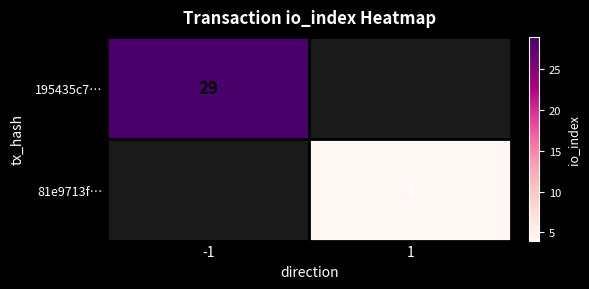

The value of 195435c7… at -1 is 44. True or false?

False